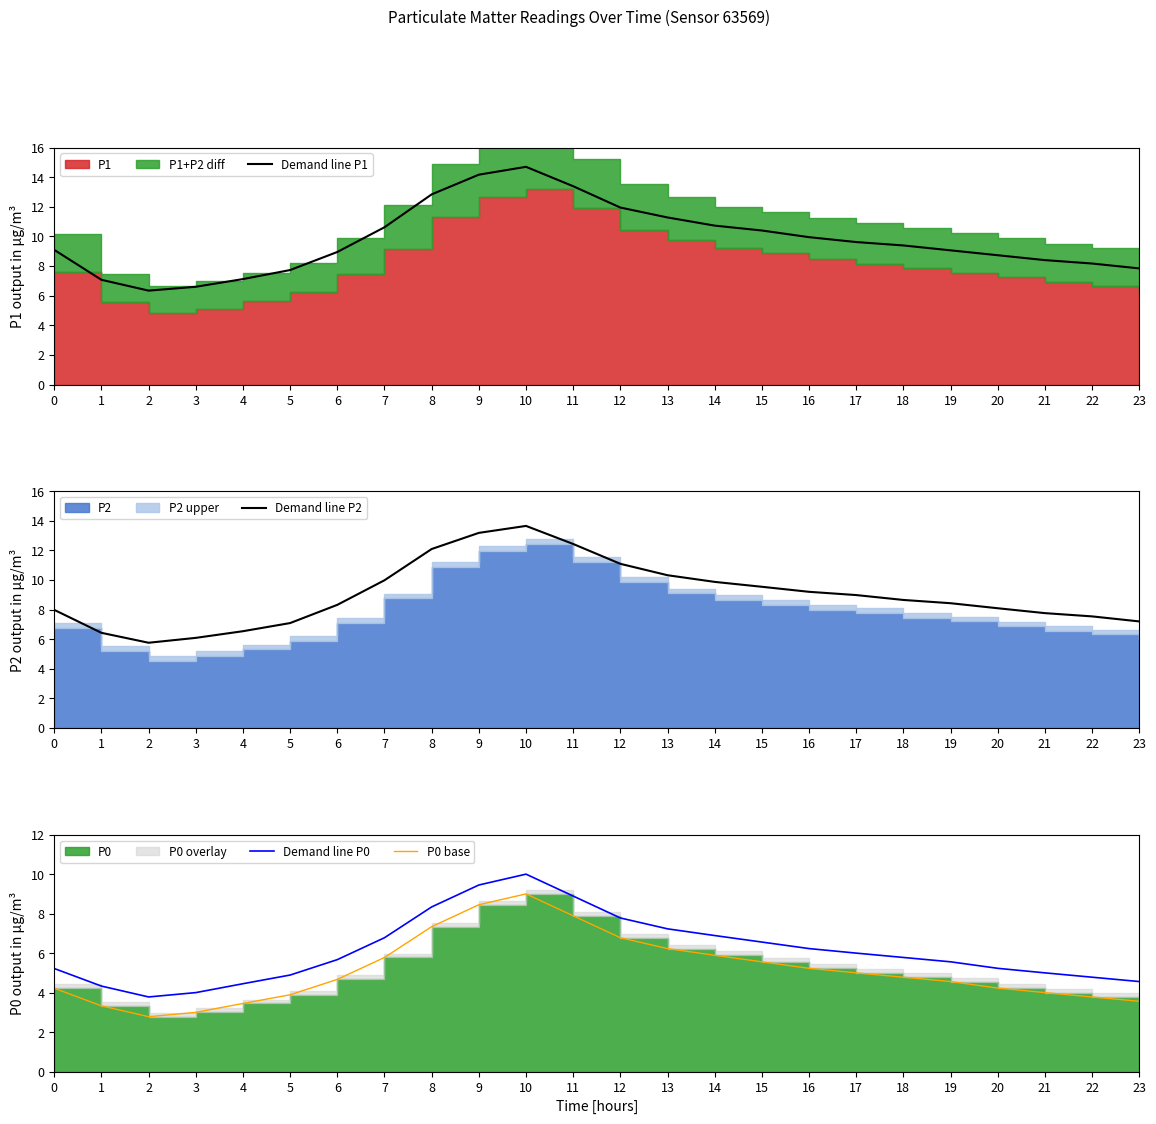

True or false: Demand line P1 and P0 base cross at least once.

False